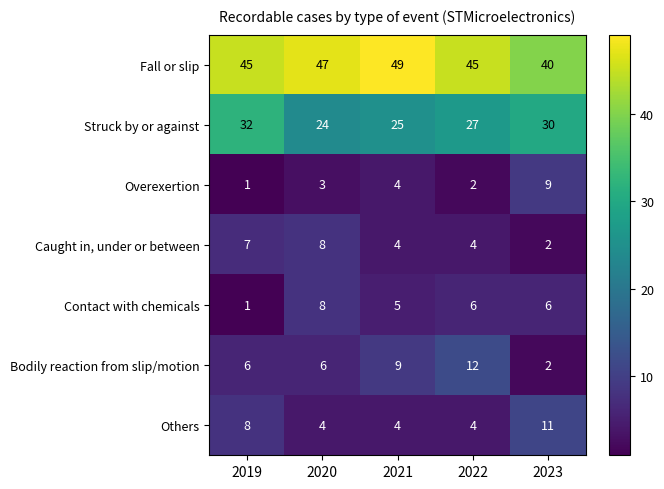

What is the spread (max minus min) of values at 2023?

38